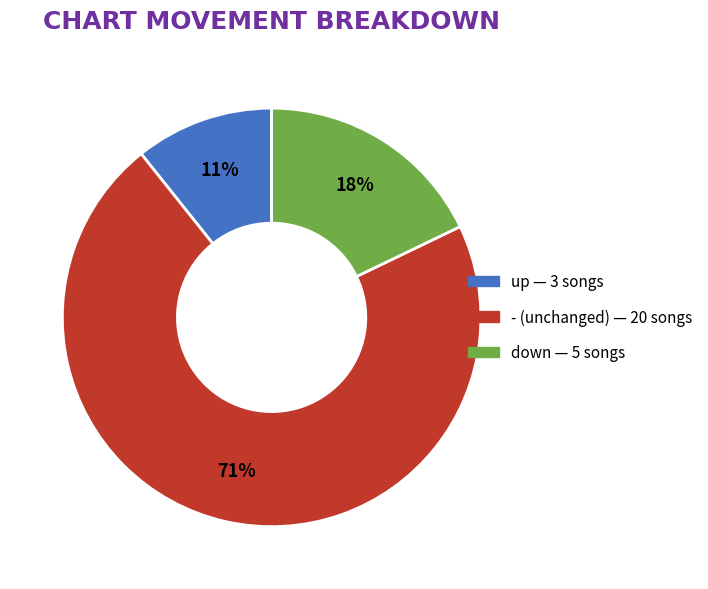

Does any single category account for the majority?

Yes